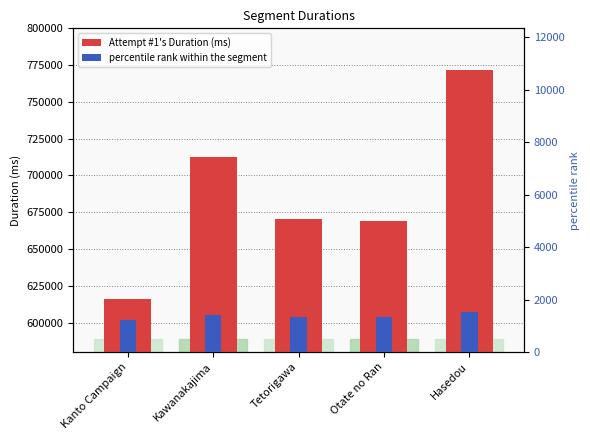

Count the number of data series in this chart.

2